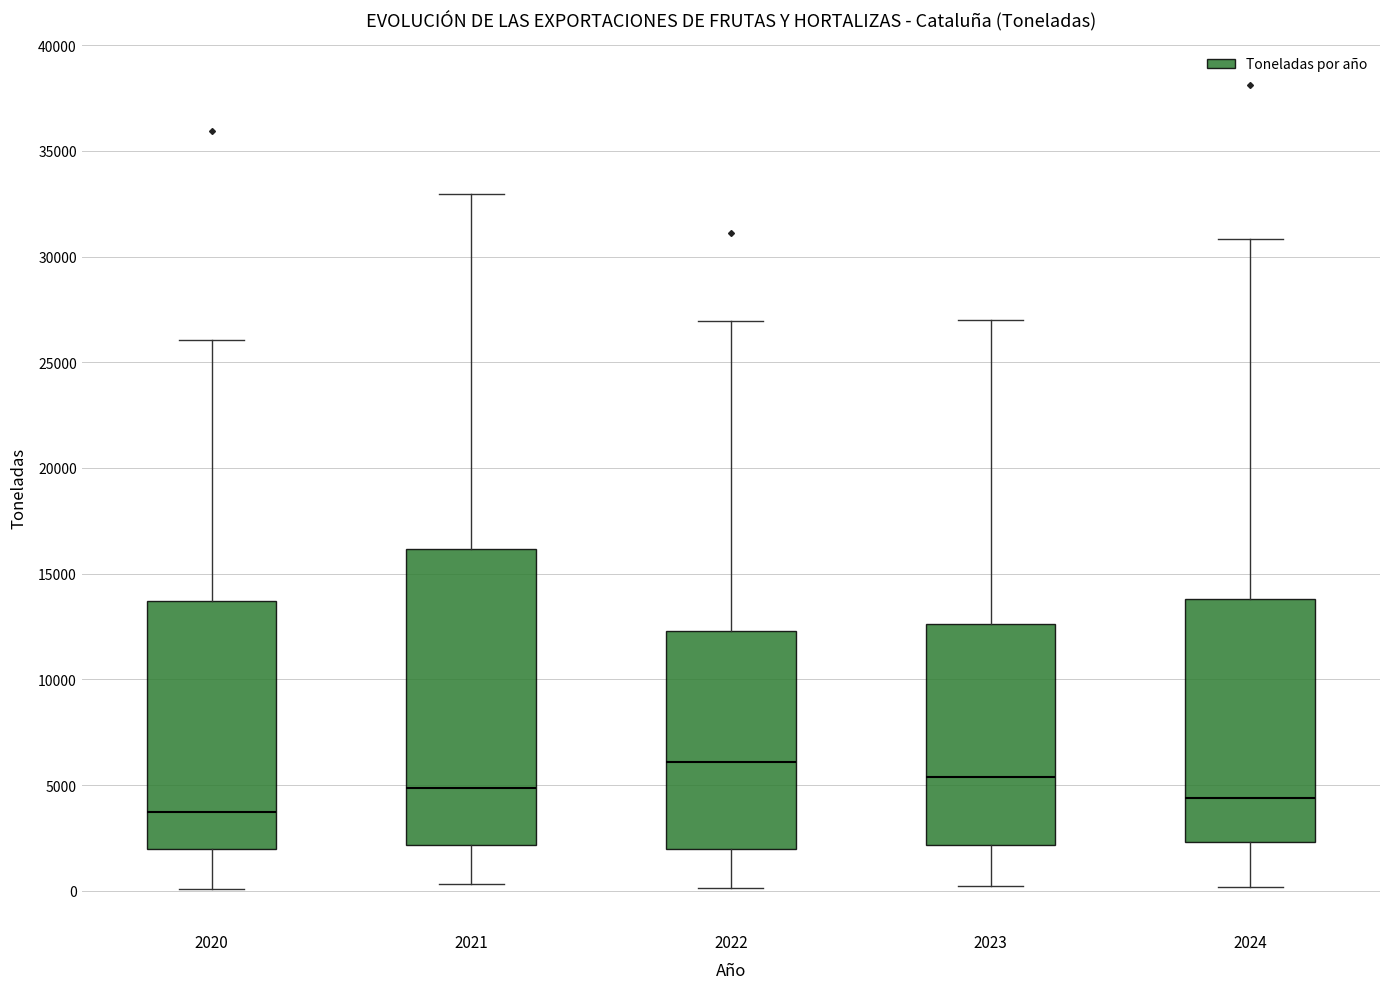

Where does the median line of the box at x = 2021 sit on the y-axis? The values are not printed on the chart, so give them approximately, as read against the axis.

5000